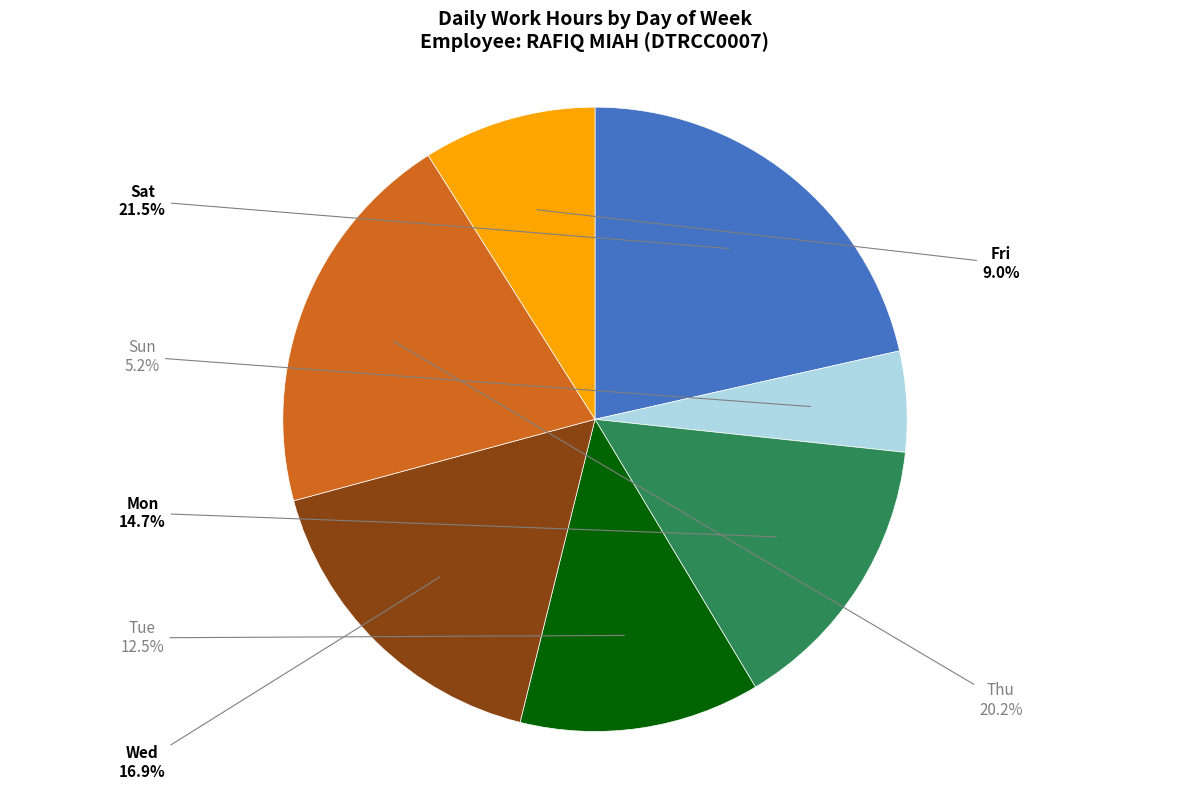

How many slices are in this pie chart?

7